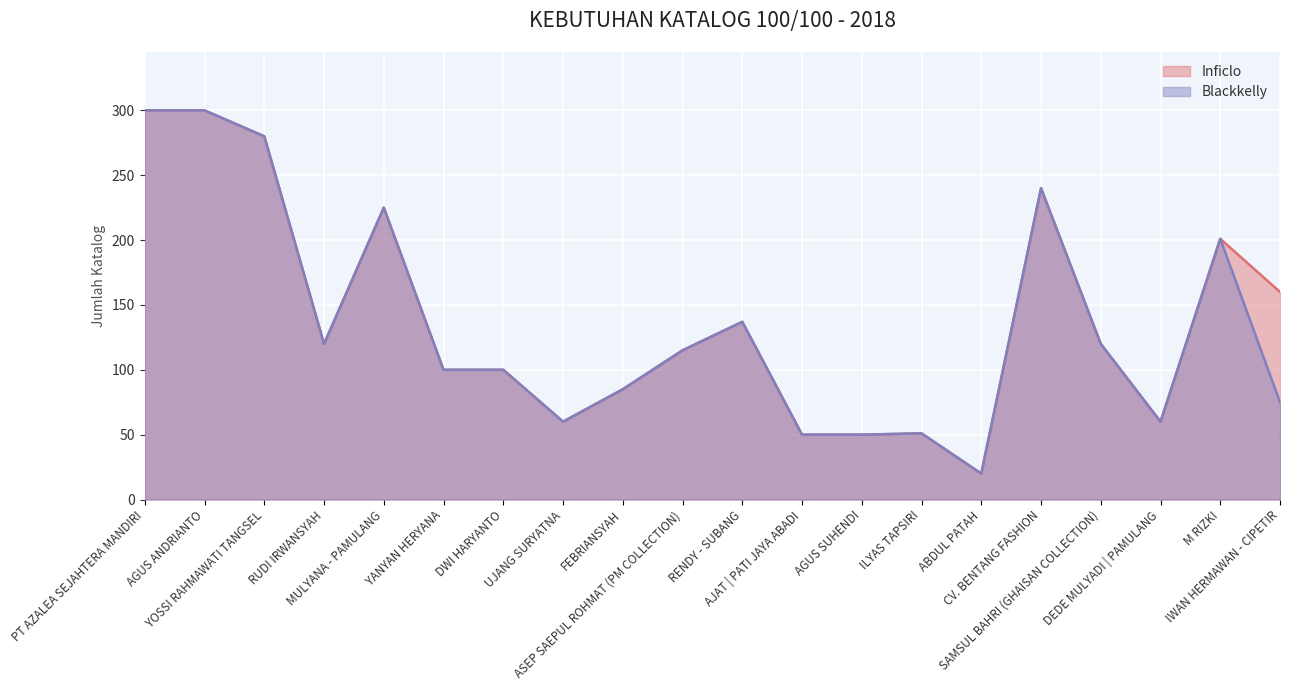

What is the smallest value displayed?

20